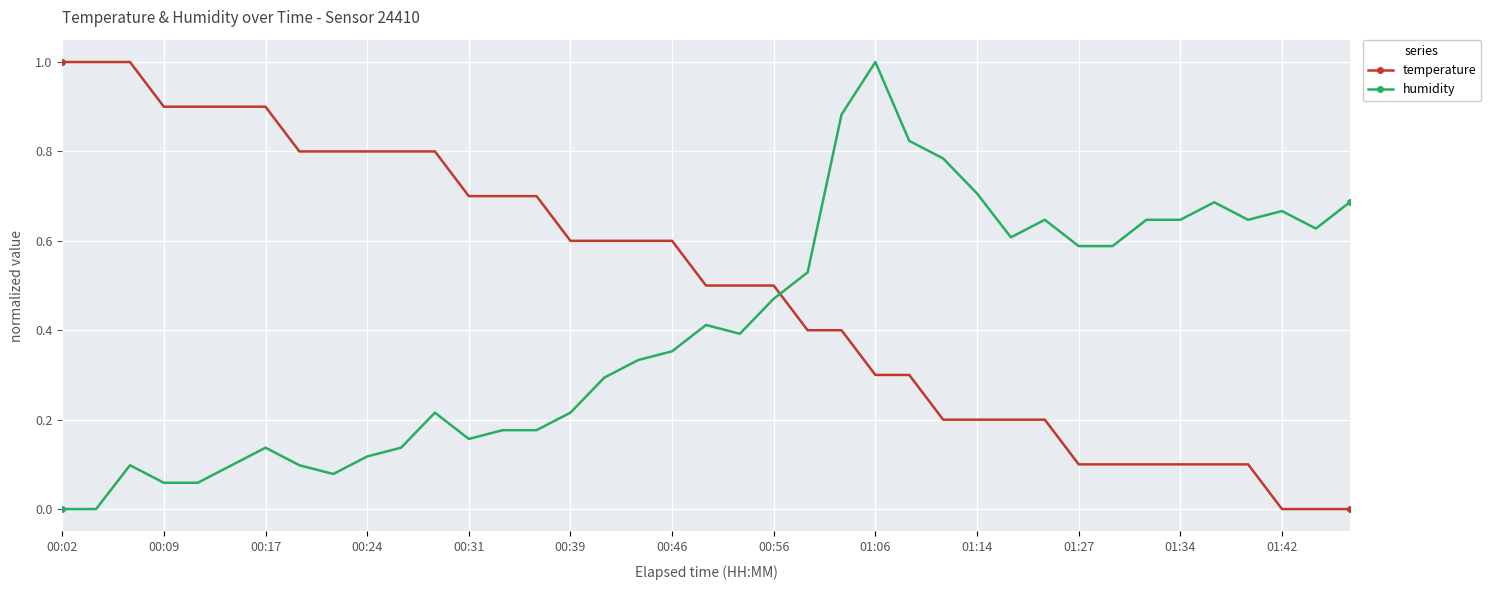

What is the sum of all humidity values?

15.8